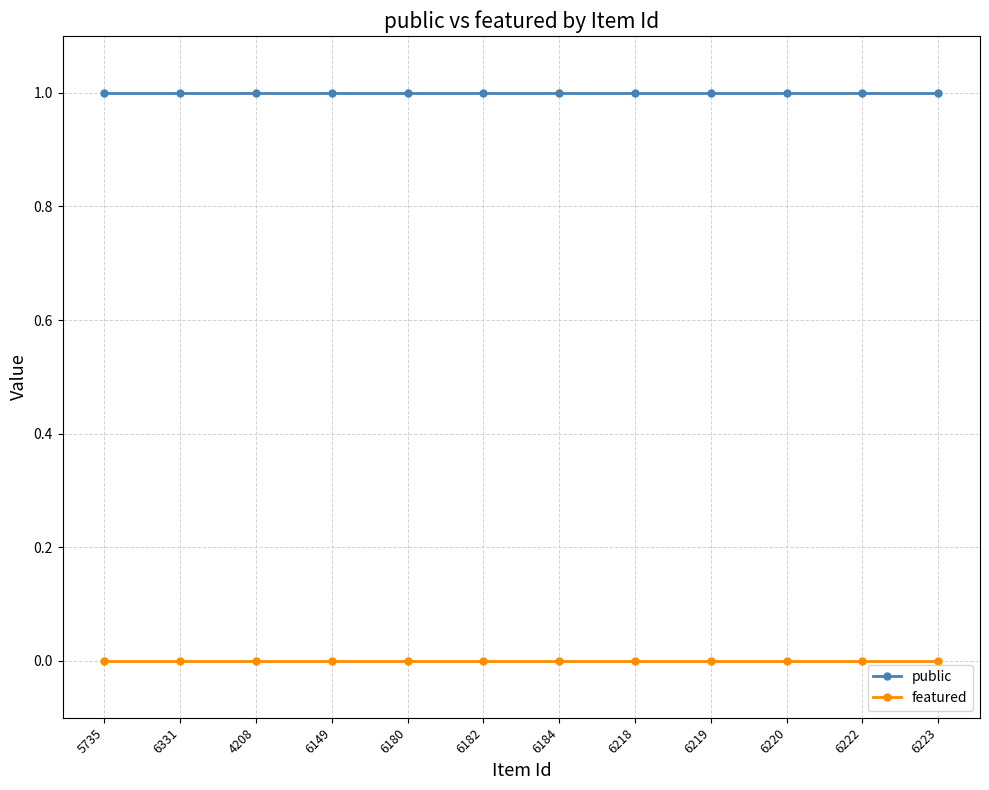

How many distinct data groups are displayed?

2